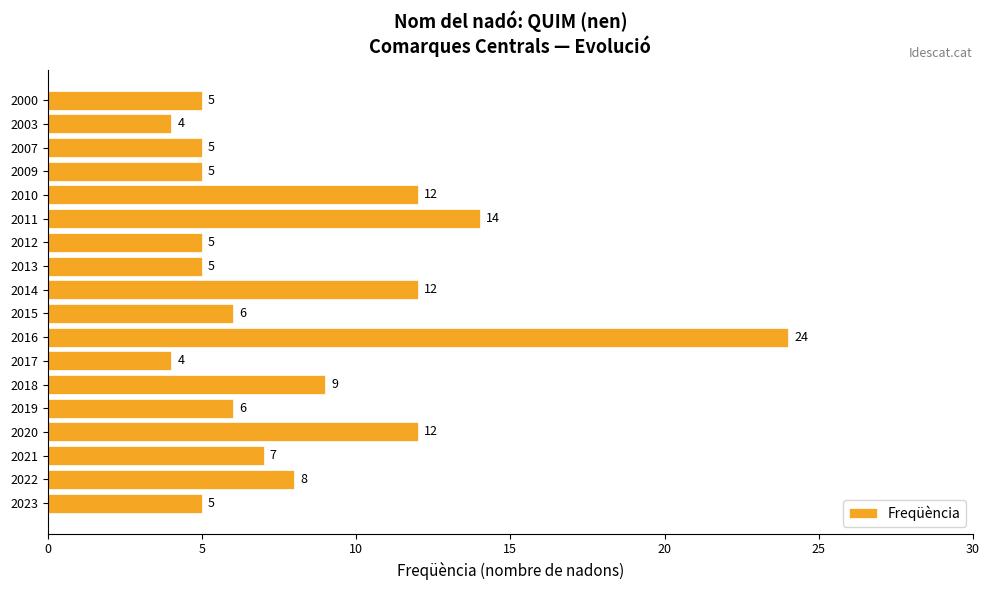

The chart shows a value of 4 at 2022. True or false?

False